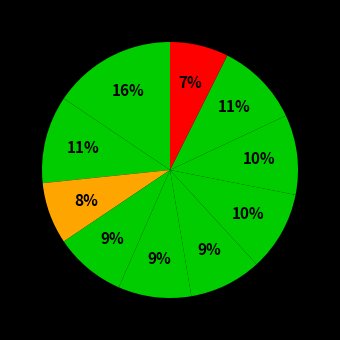

Which category has the biggest portion of the pie?

pct05